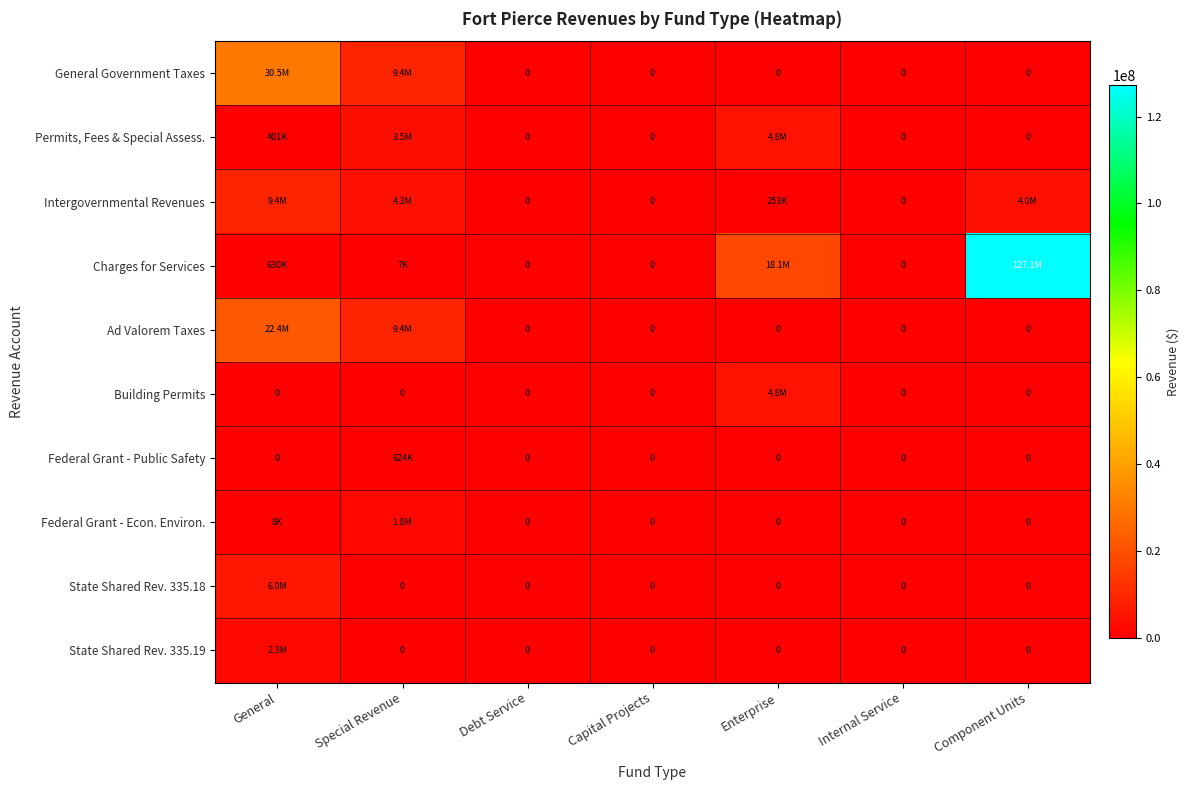

Read the Ad Valorem Taxes value at General, to the nearest 10.

22365570